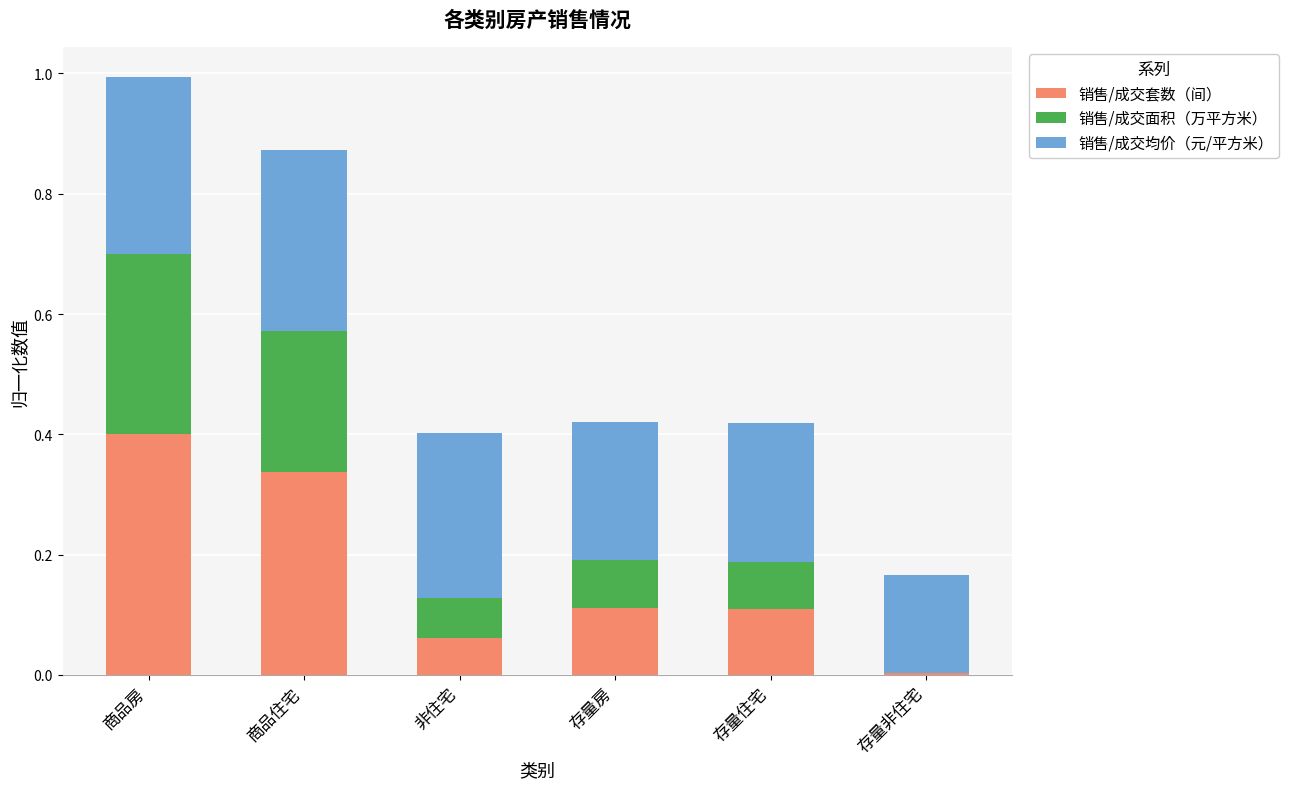

What is the total value across all series at 存量住宅?

0.4